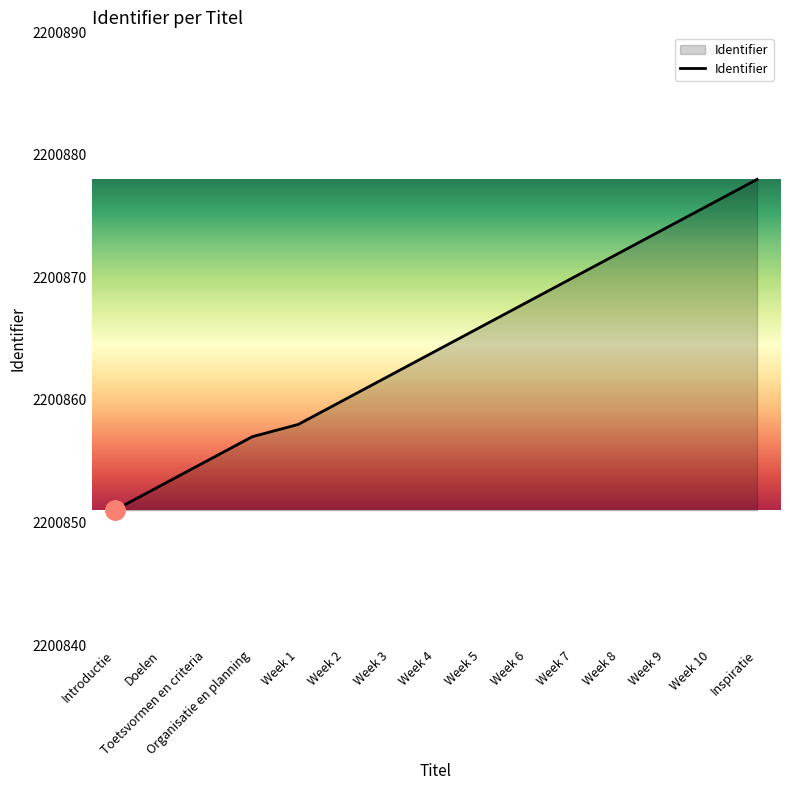

What is the change in value from Introductie to Week 7?

+19